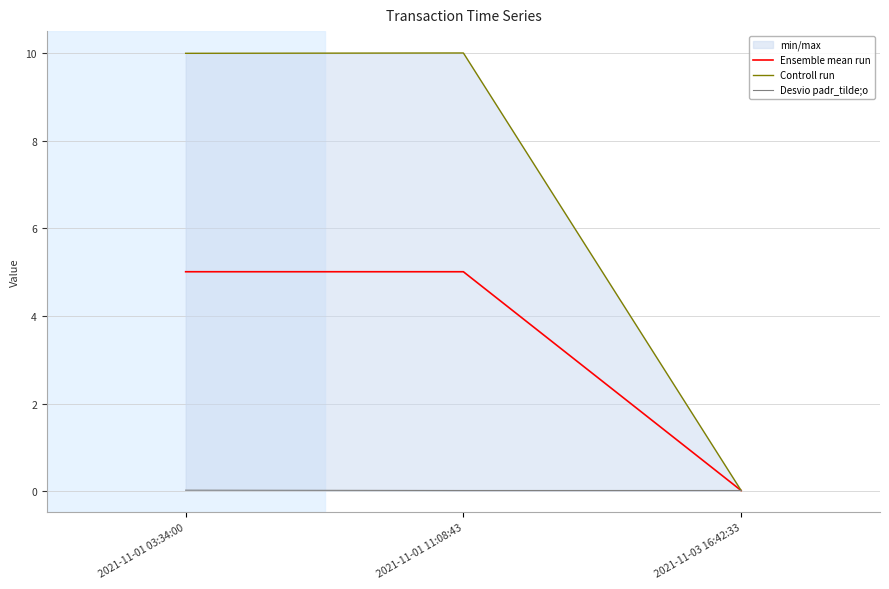

Reading right to left, extract all data points from this chart.

Ensemble mean run: 0.0	5.0	5.0
Controll run: 0.0	10.0	10.0
Desvio padr_tilde;o: 0.0	0.0	0.0